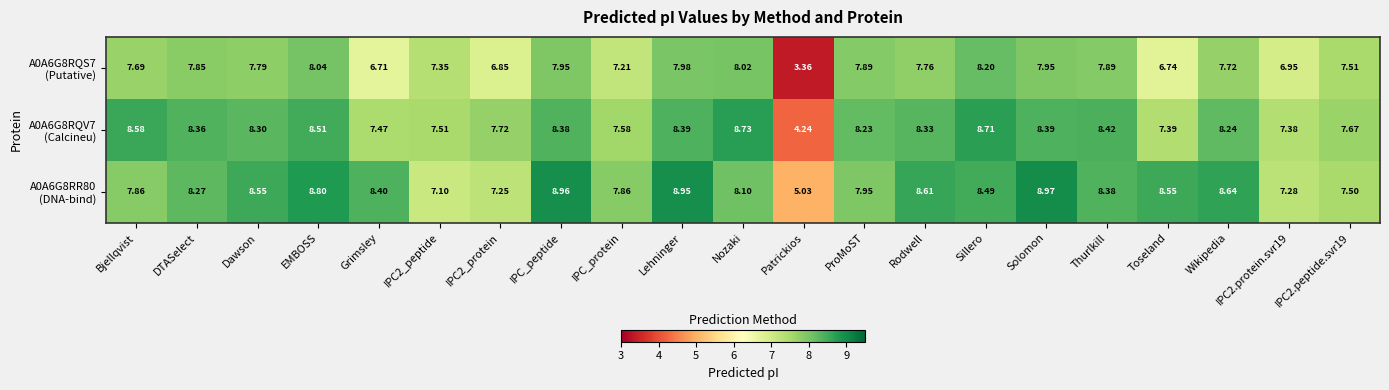

At which category is the sum across all series the highest?

Sillero